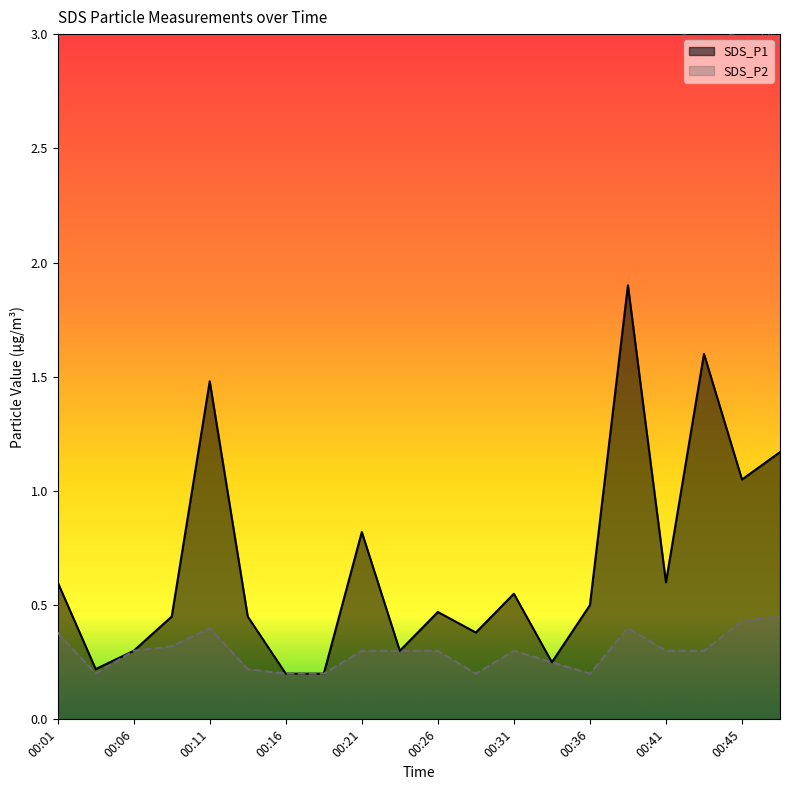

What is the sum of all SDS_P1 values?

13.5